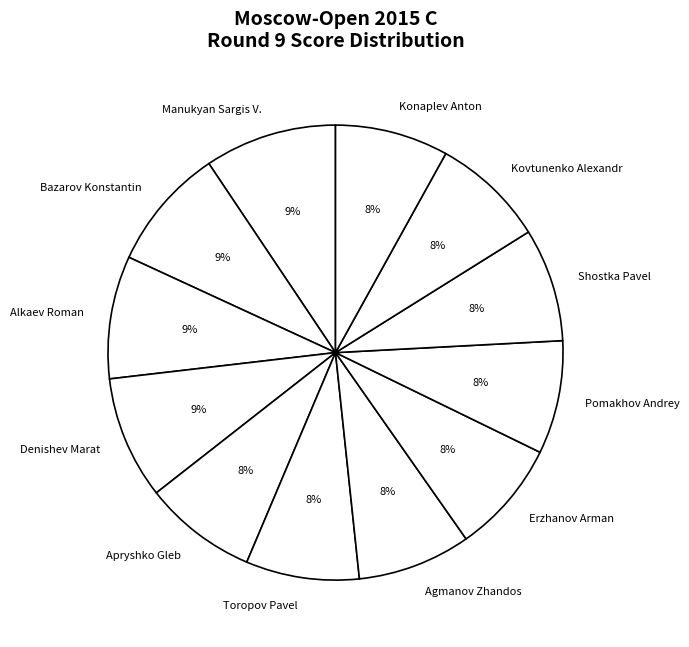

Is Pomakhov Andrey the majority of the pie?

No